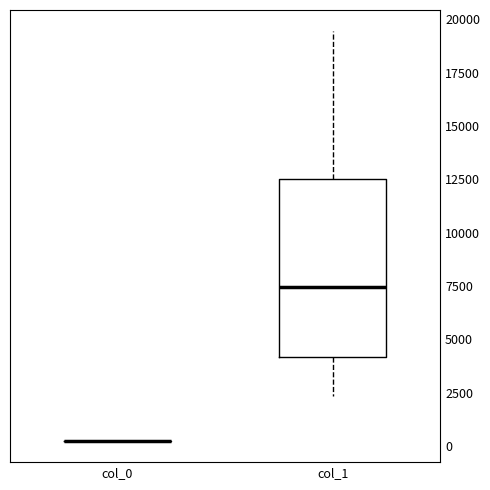

Reading left to right, read every box against the y-axis: the position of its median line, the range the box covers, and the ends of its whiskers. The values are not printed on the chart, so give them approximately, as read against the axis.

col_0: box collapsed to a line at 0, whiskers 0 to 0
col_1: median 7500, box 4000 to 12500, whiskers 2500 to 19500